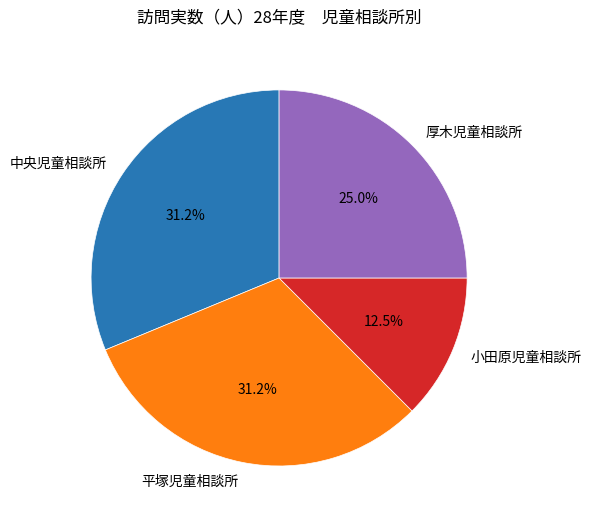

Between 小田原児童相談所 and 平塚児童相談所, which is larger?

平塚児童相談所